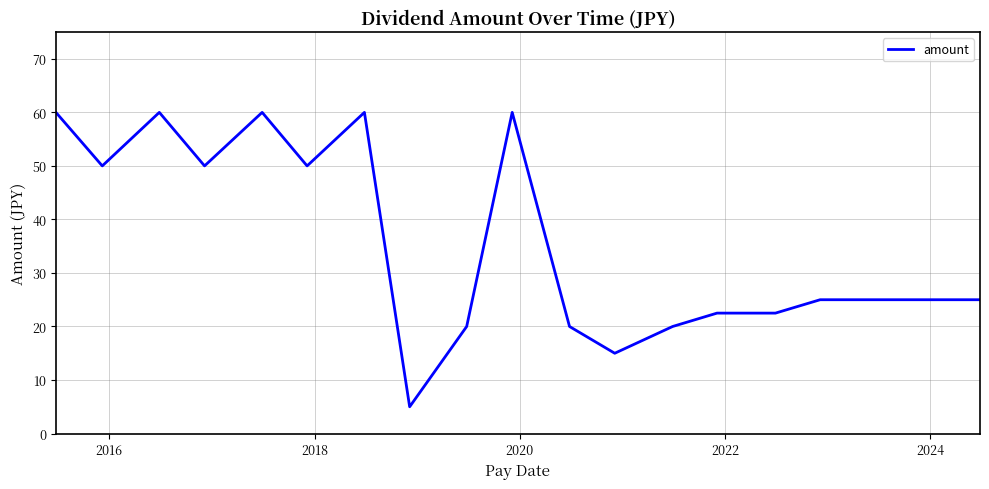

What is the difference between the maximum and minimum values?

55.0